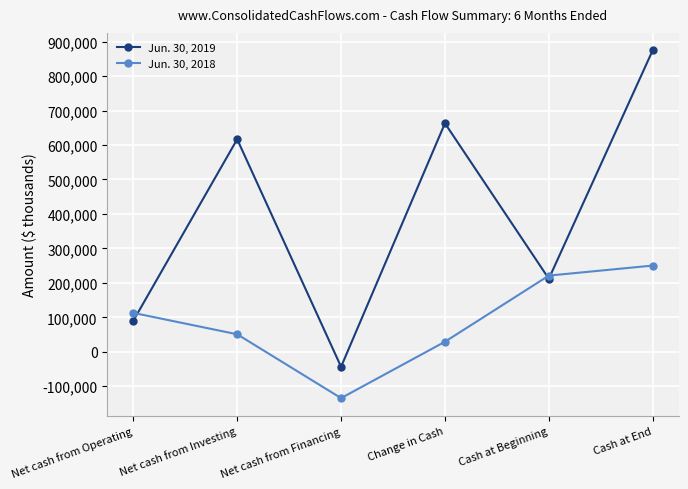

Rank the series by their maximum value, from highest to lowest.

Jun. 30, 2019, Jun. 30, 2018